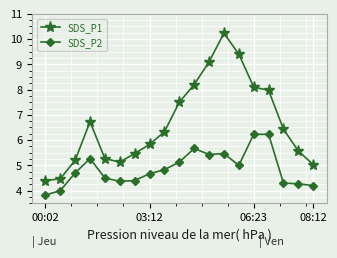

What is the difference between the maximum and minimum values in the SDS_P2 series?

2.4